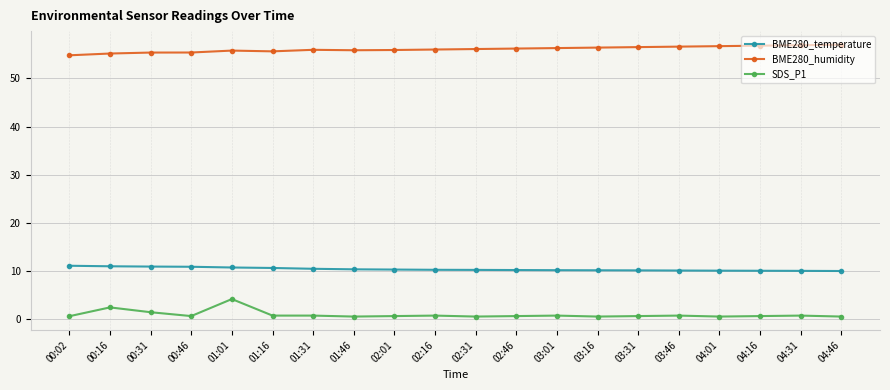

The value of SDS_P1 at 01:16 is 0.8. True or false?

True